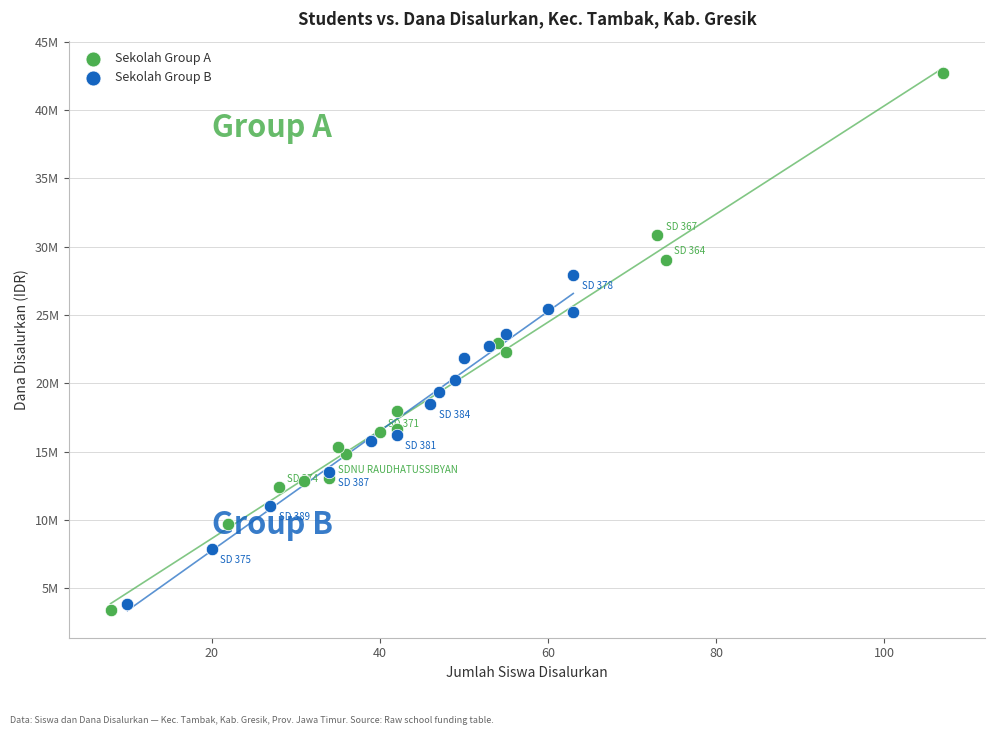

Which series has the widest spread of Y values?

Sekolah Group A